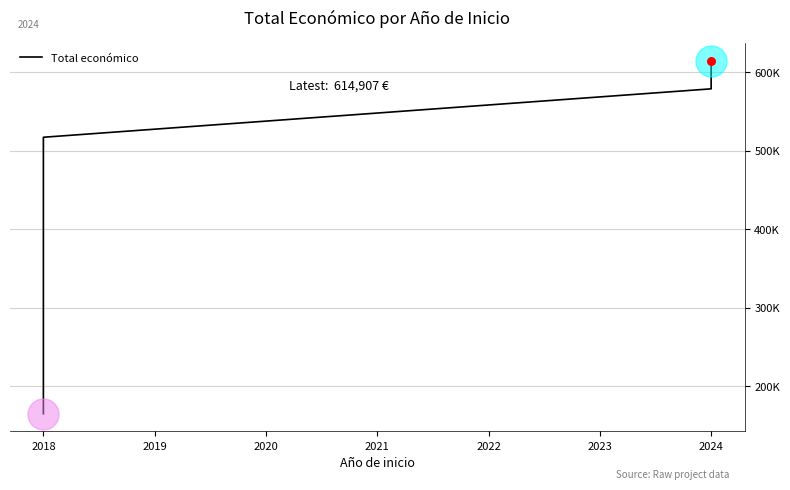

Which has a higher value, 2024 or 2024?

2024